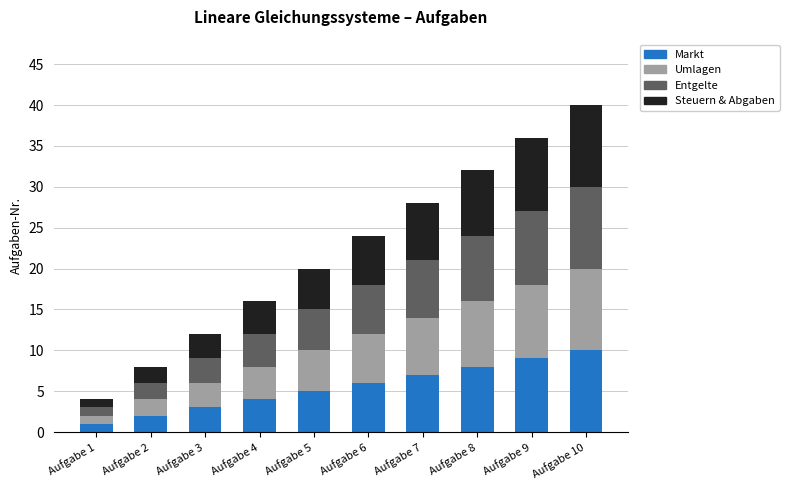

At which label does Markt reach its minimum?

Aufgabe 1